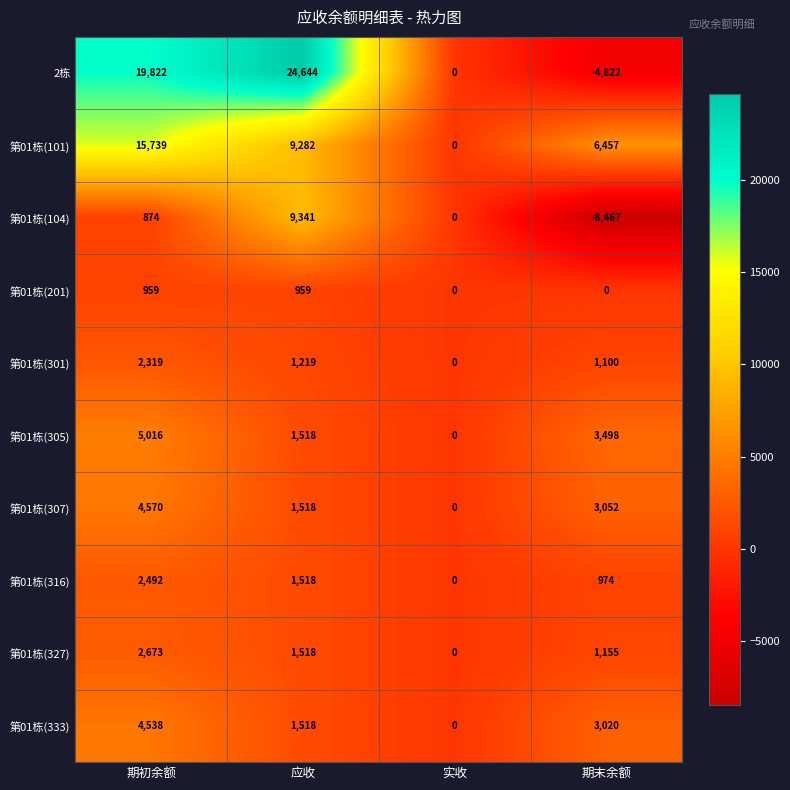

What is the total value across all series at 期末余额?

5967